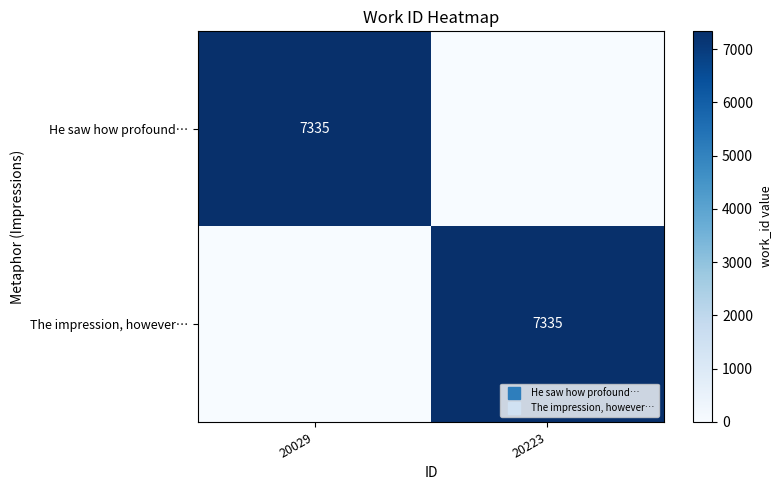

What is the difference between the maximum and minimum values in the The impression, however… series?

7335